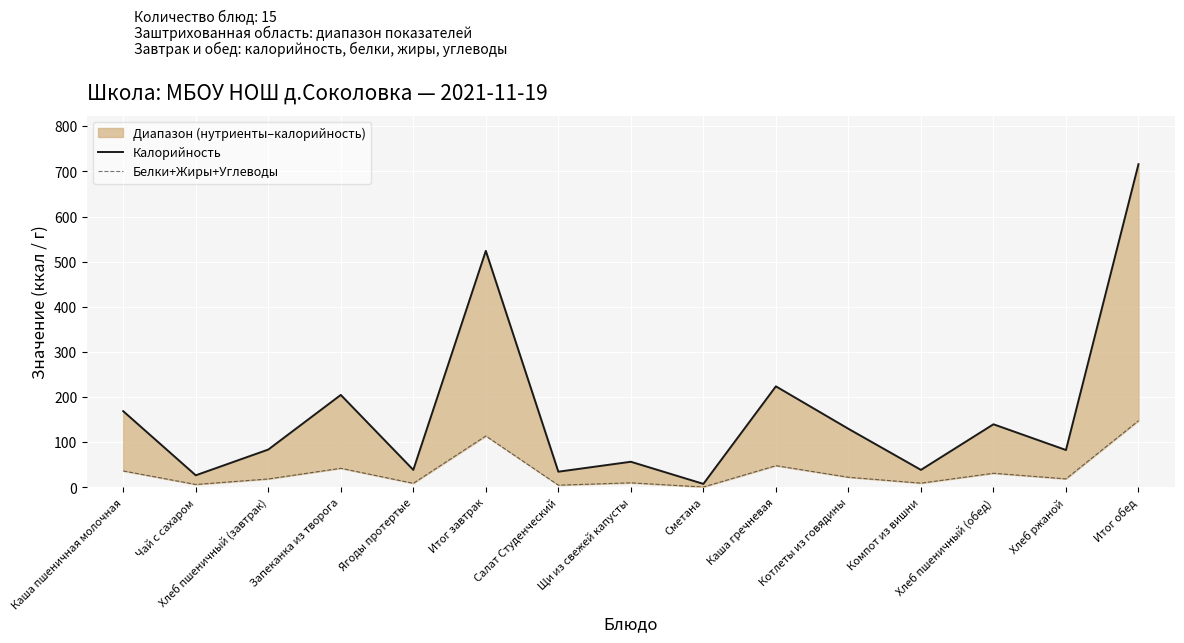

What is the difference between the highest and lowest values at Итог обед?

568.2